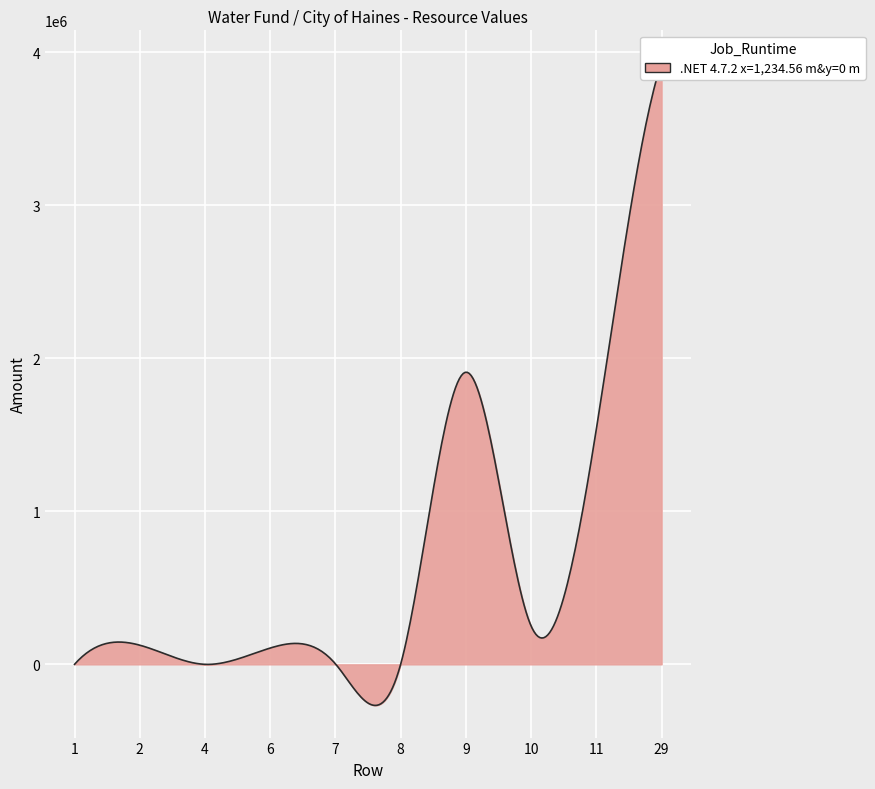

What is the value of the 5th point from the left?

3000